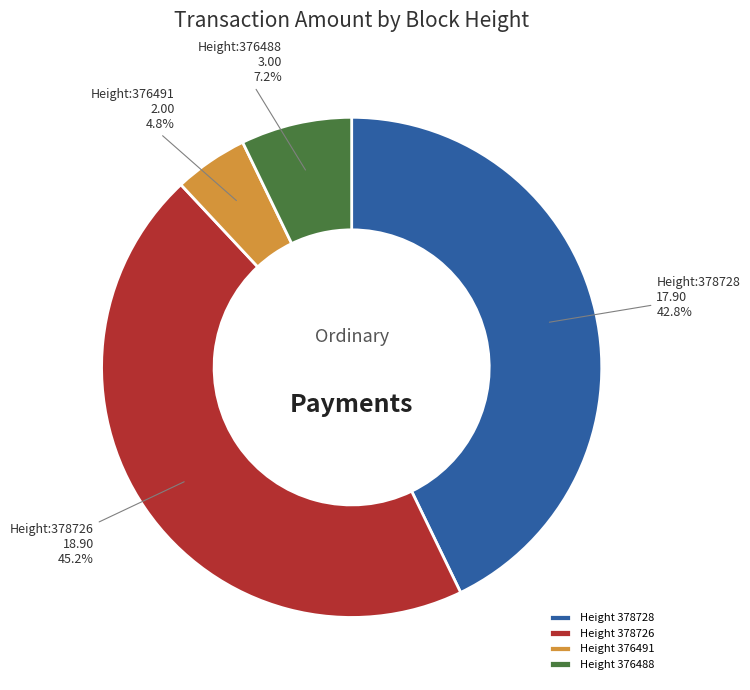

How many segments does this pie chart have?

4